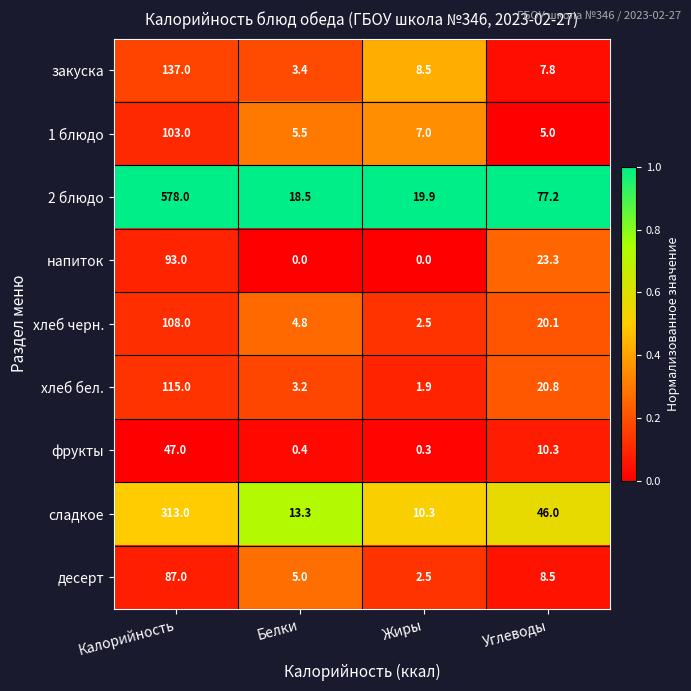

At which label does сладкое first exceed 46?

Калорийность